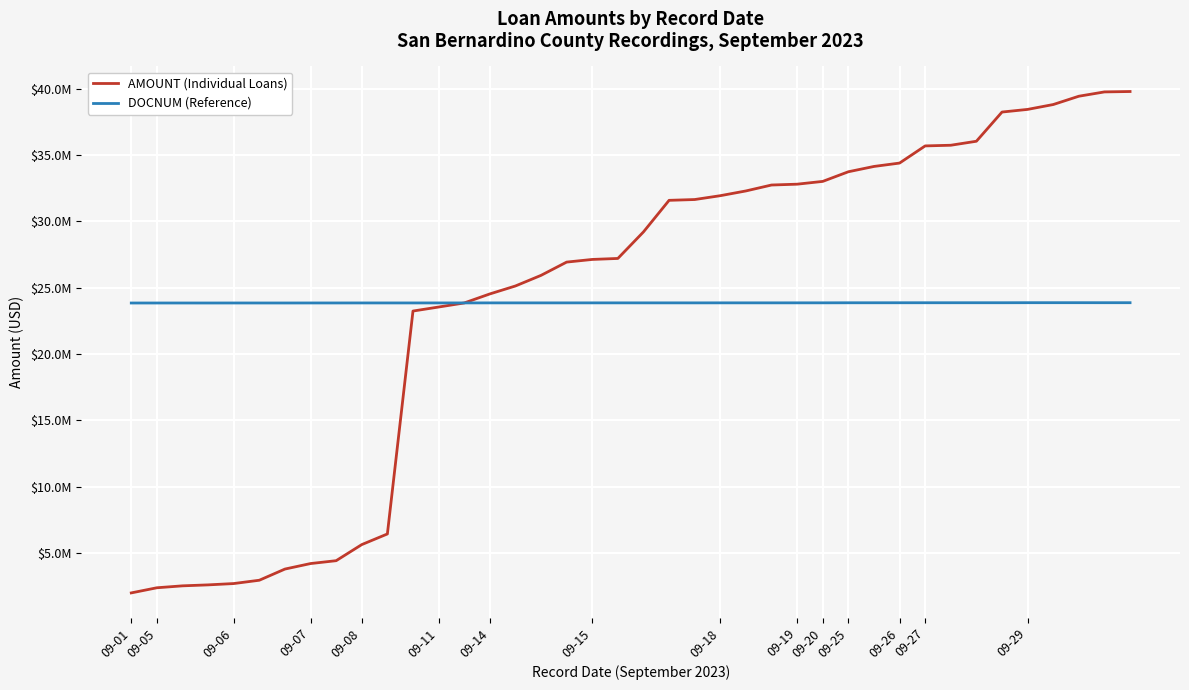

True or false: AMOUNT (Individual Loans) and DOCNUM (Reference) intersect in this chart.

True